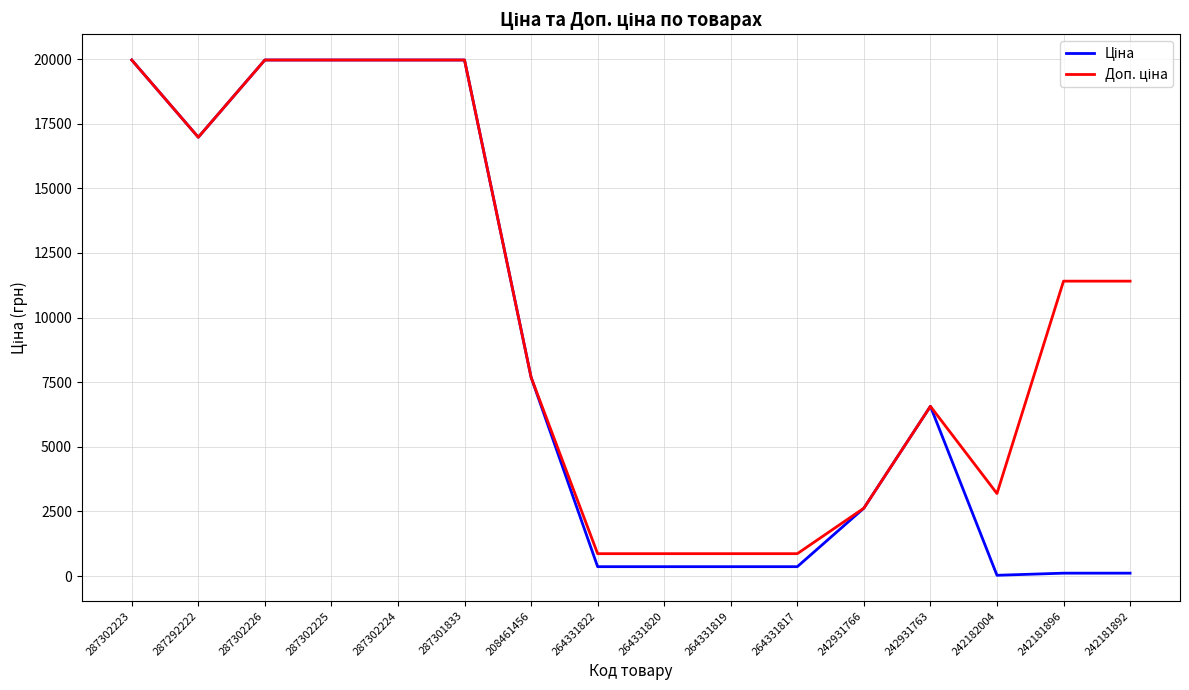

Does the chart have visible grid lines?

Yes